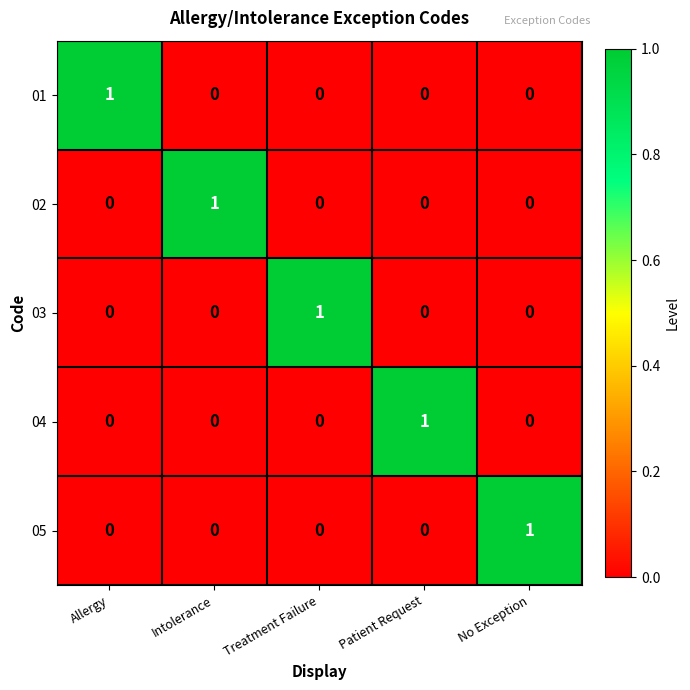

Reading left to right, extract all data points from this chart.

01: 1	0	0	0	0
02: 0	1	0	0	0
03: 0	0	1	0	0
04: 0	0	0	1	0
05: 0	0	0	0	1